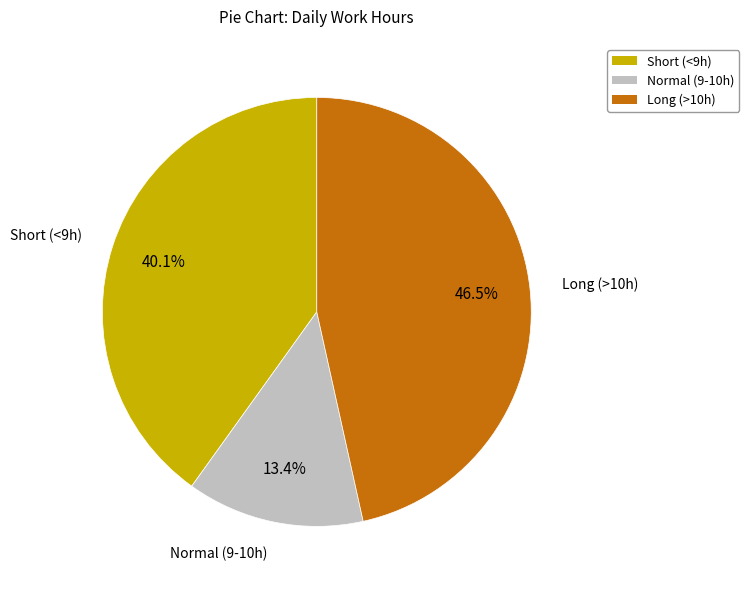

Count the number of slices in the pie.

3